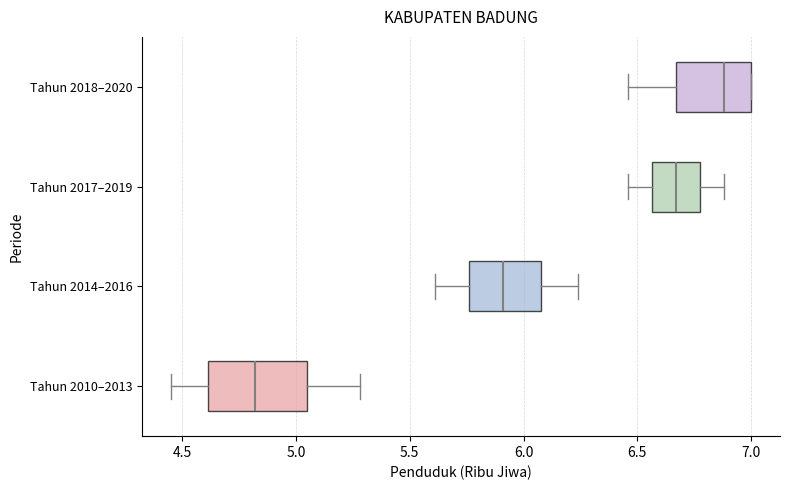

Reading bottom to top, read every box against the x-axis: the position of its median line, the range the box covers, and the ends of its whiskers. The values are not printed on the chart, so give them approximately, as read against the axis.

Tahun 2010–2013: median 4.80, box 4.60 to 5.05, whiskers 4.45 to 5.30
Tahun 2014–2016: median 5.90, box 5.75 to 6.10, whiskers 5.60 to 6.25
Tahun 2017–2019: median 6.65, box 6.55 to 6.80, whiskers 6.45 to 6.90
Tahun 2018–2020: median 6.90, box 6.65 to 7.00, whiskers 6.45 to 7.00